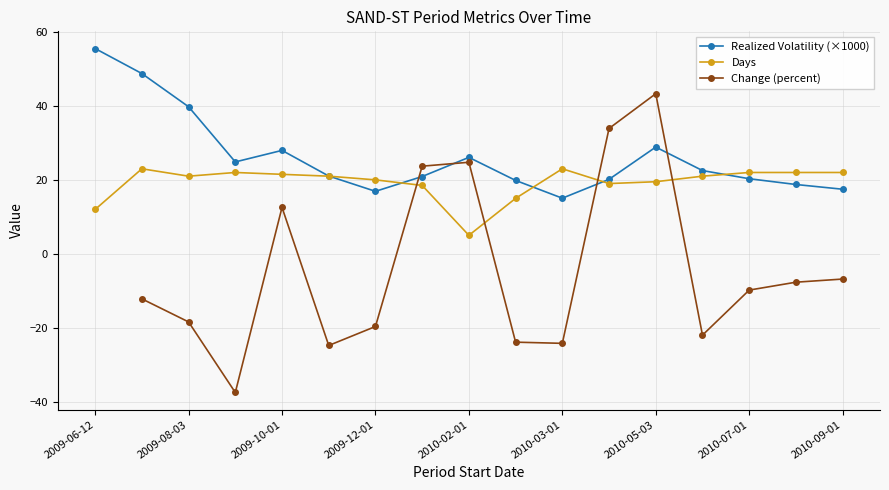

How many interior local valleys does the Change (percent) series have?

4